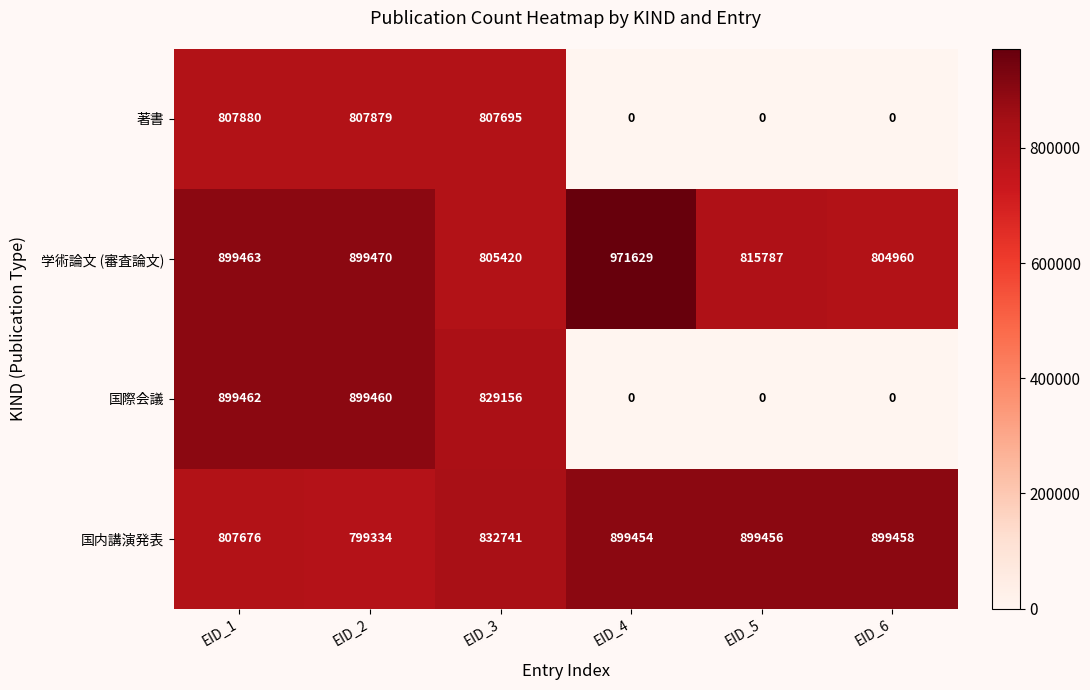

Rank the series by their maximum value, from highest to lowest.

学術論文 (審査論文), 国際会議, 国内講演発表, 著書